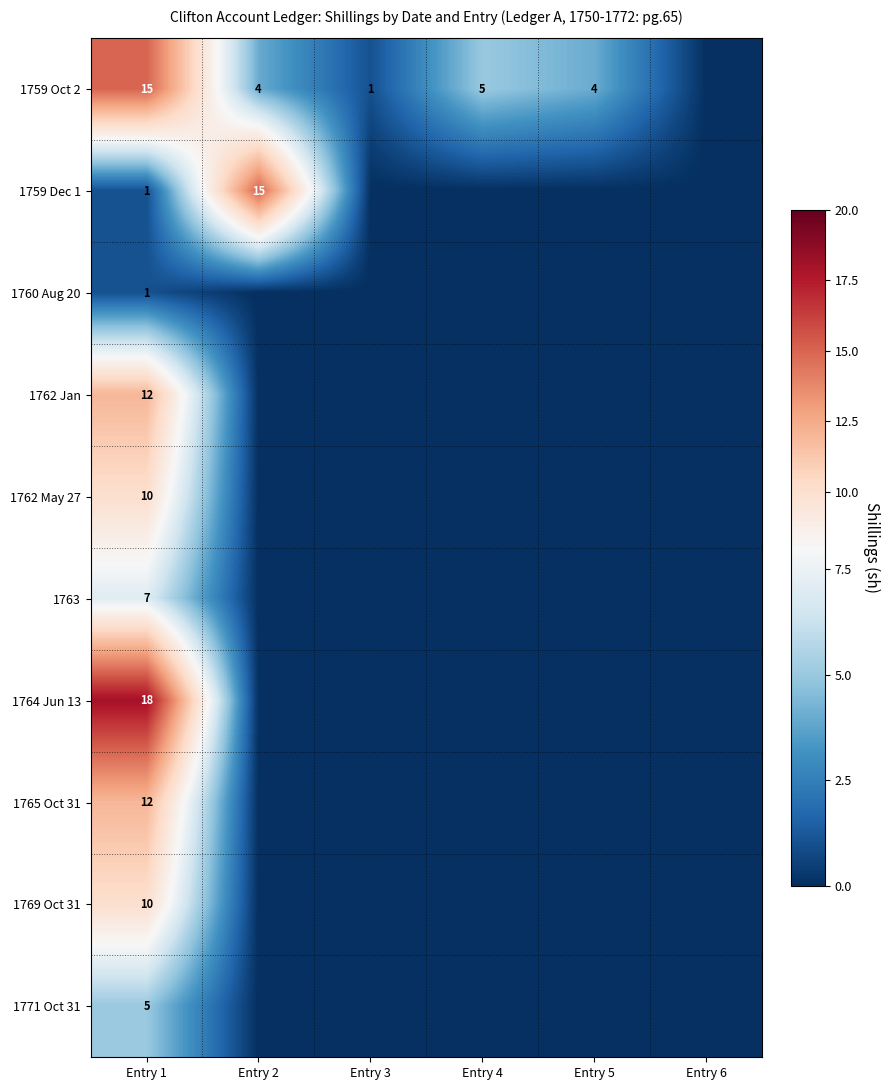

The 1763 series shows 7 at Entry 1. True or false?

True